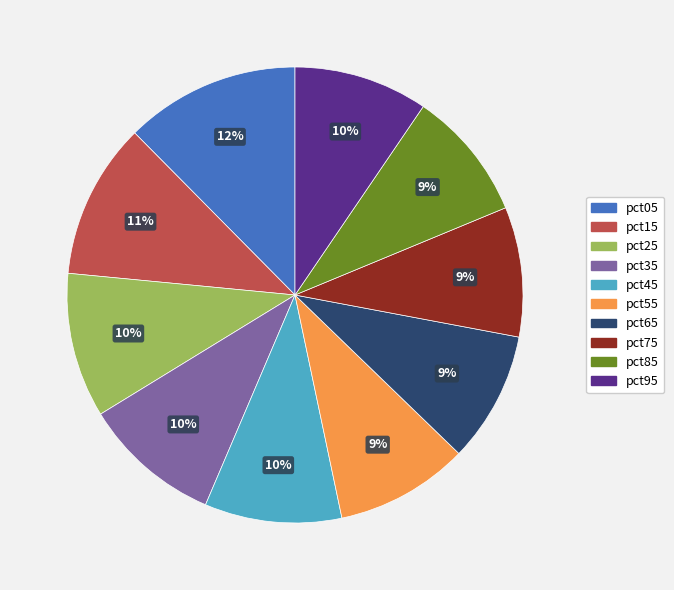

Which slice is the largest?

pct05